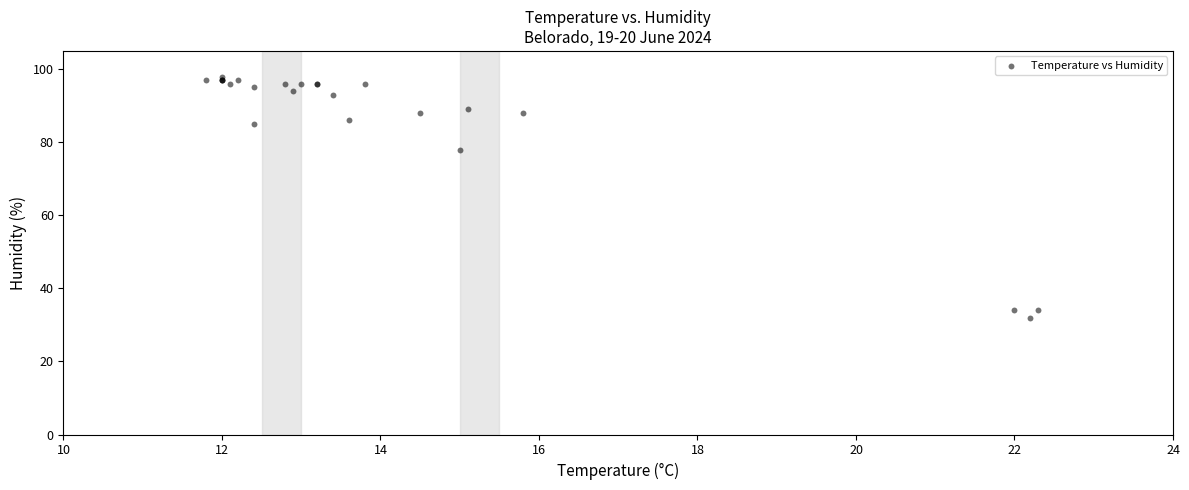

What Y value in the scatter plot is closest to 65?

78